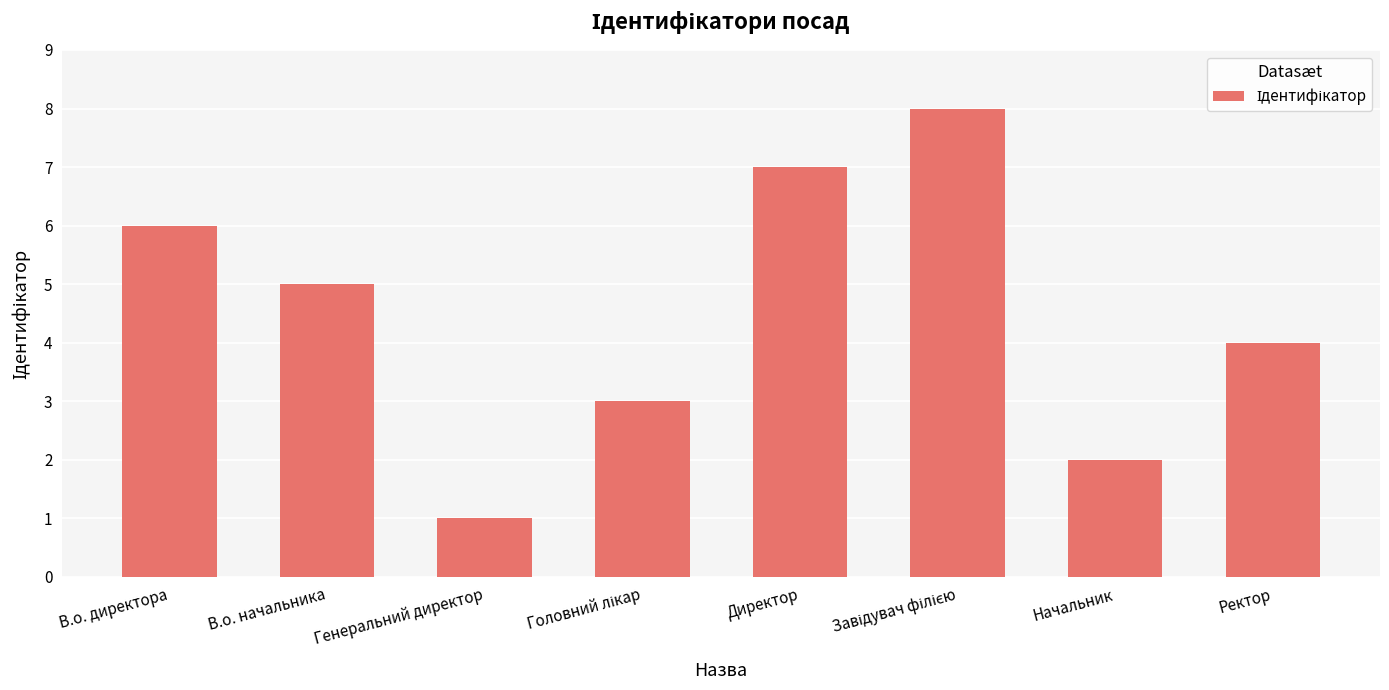

What is the label of the 2nd bar from the left?

В.о. начальника